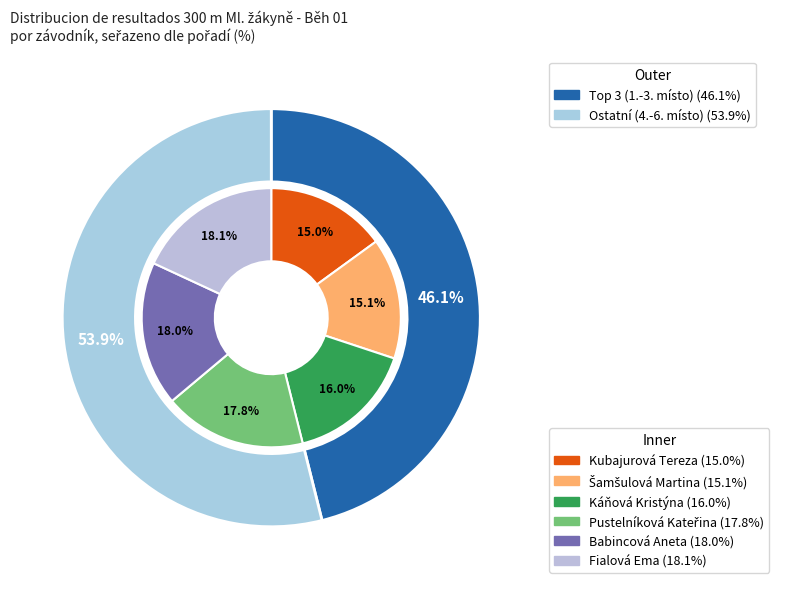

How many segments does this pie chart have?

6